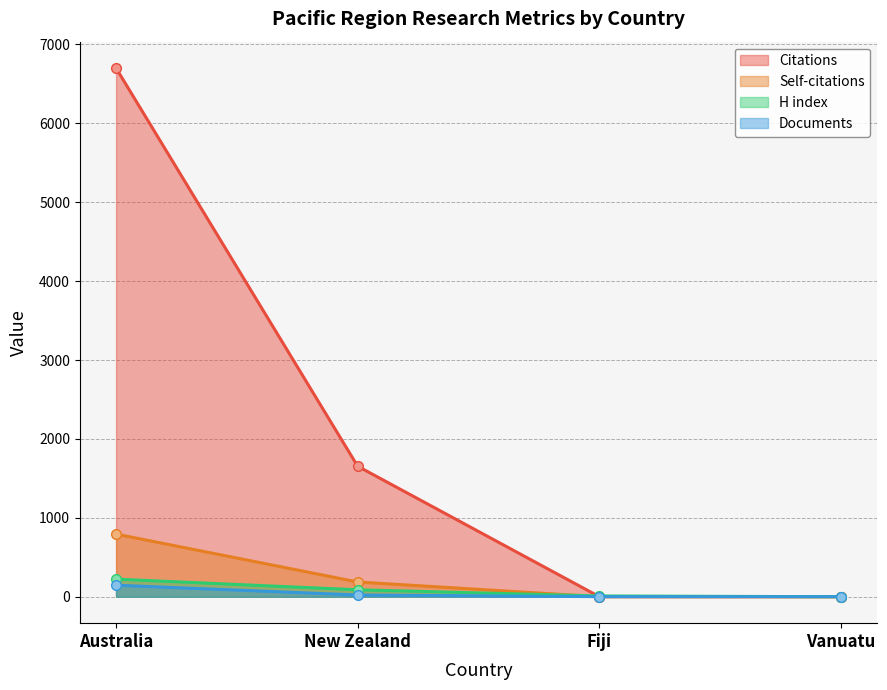

Is the value of Documents at New Zealand greater than the value of H index at Fiji?

Yes